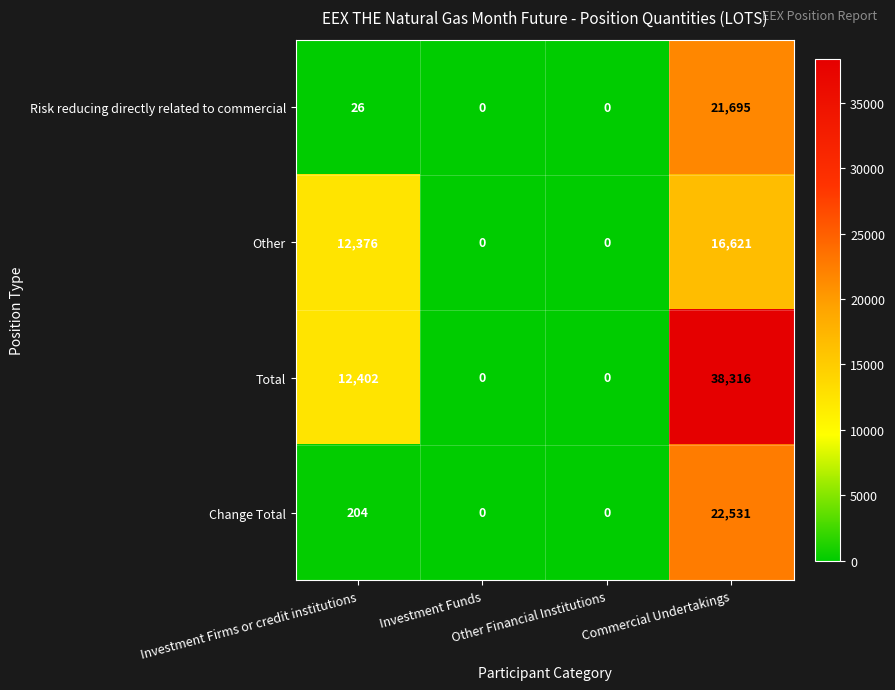

How many Other values are between 0 and 16621?

4